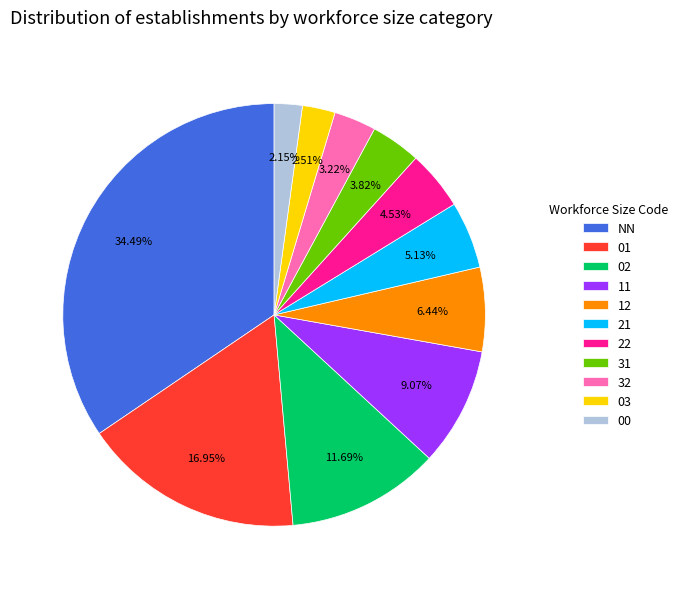

Do 22 and 01 together represent more than half of the pie?

No